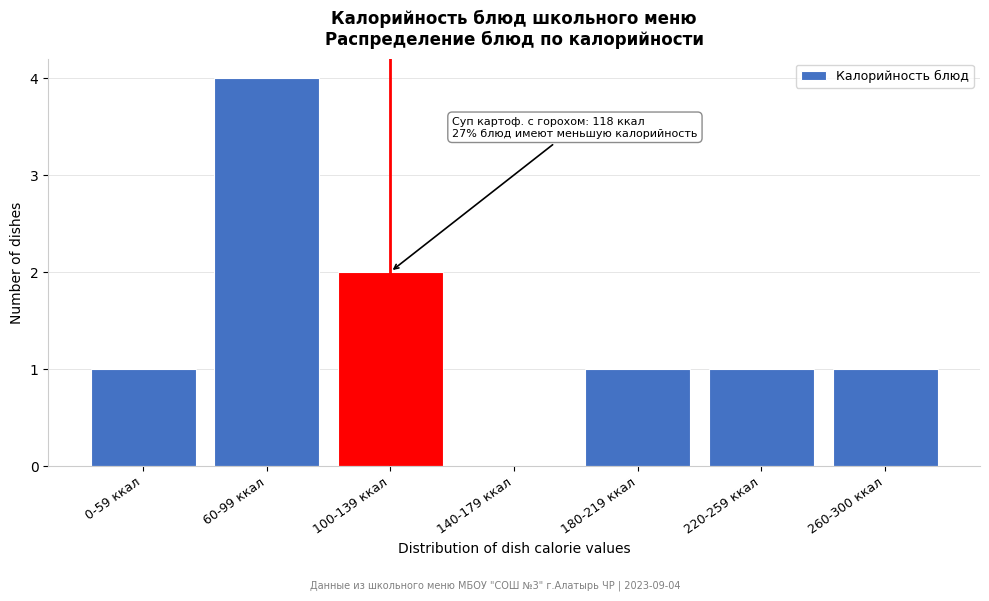

Reading right to left, list all the values displayed in this chart.

260-300 ккал=1	220-259 ккал=1	180-219 ккал=1	140-179 ккал=0	100-139 ккал=2	60-99 ккал=4	0-59 ккал=1